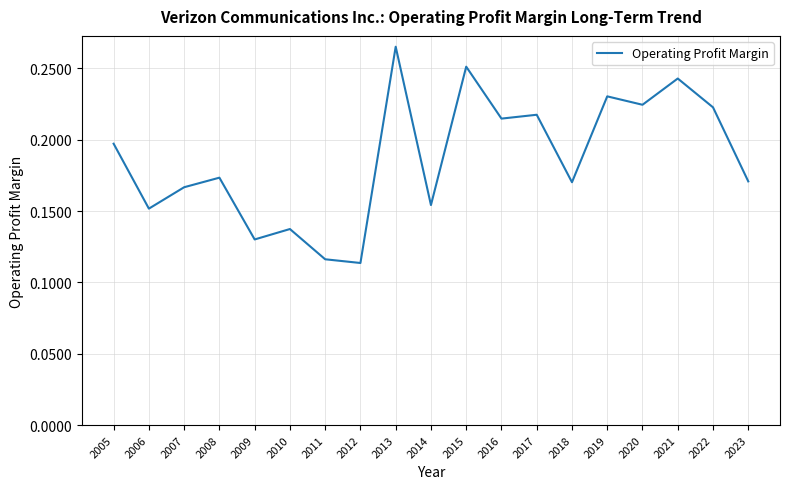

At which label is the value closest to 0?

2012